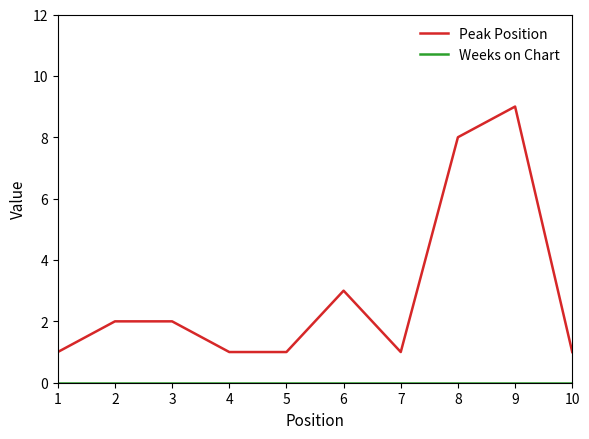

Which series has the largest total across all categories?

Peak Position